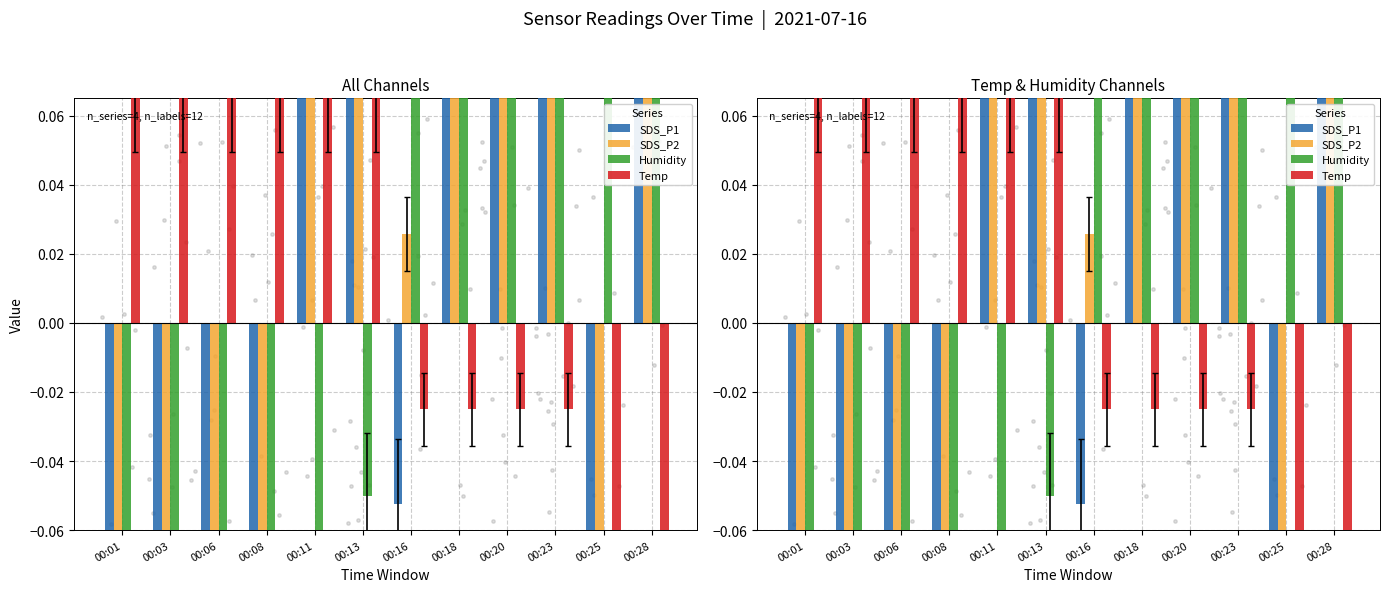

At how many categories does at least one series exceed 0?

12